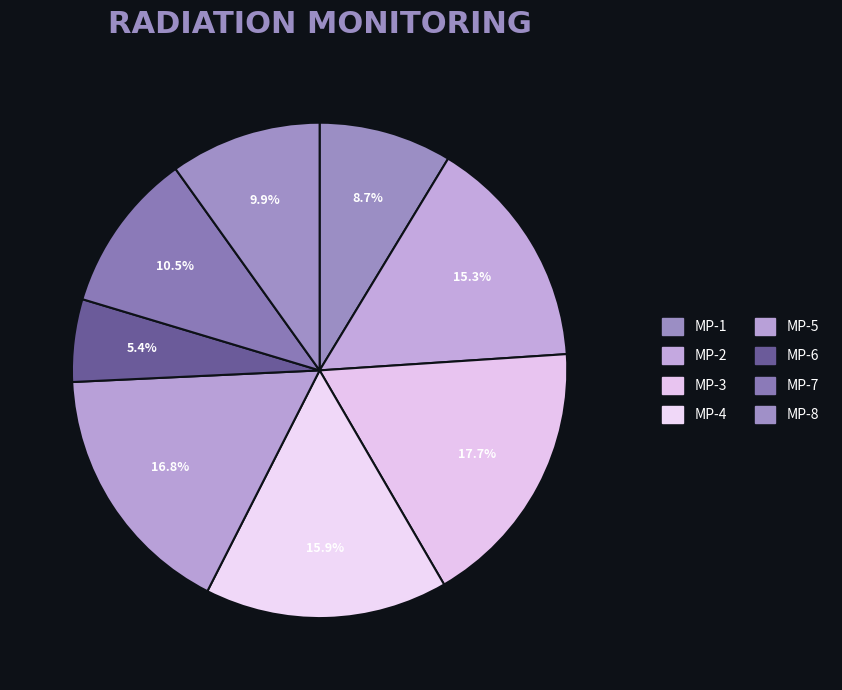

To the nearest percent, what is the difference between the MP-2 and MP-3 slice percentages?

2%